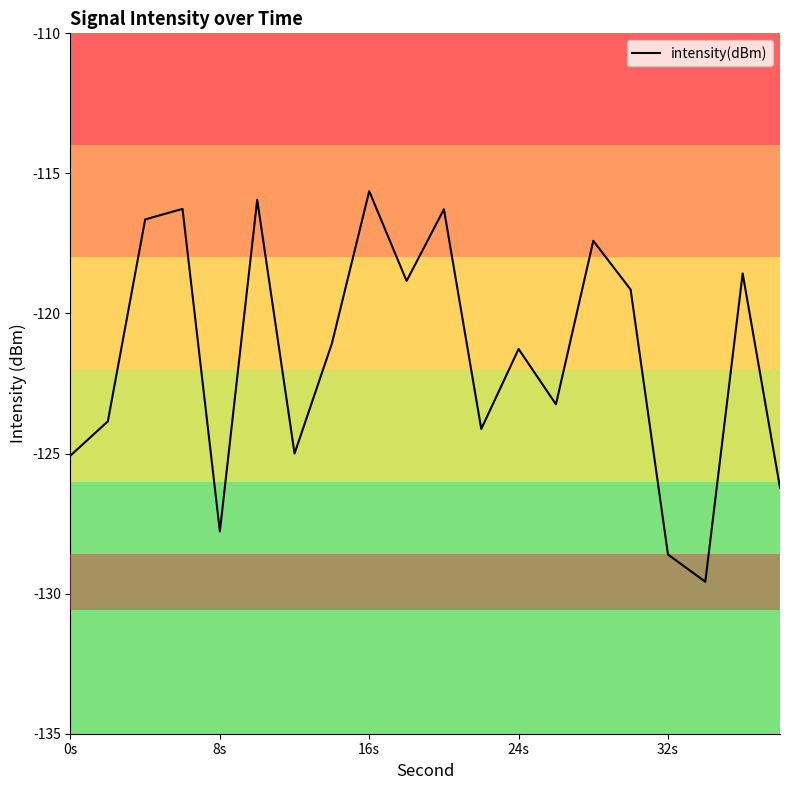

What is the minimum value shown in the chart?

-129.6